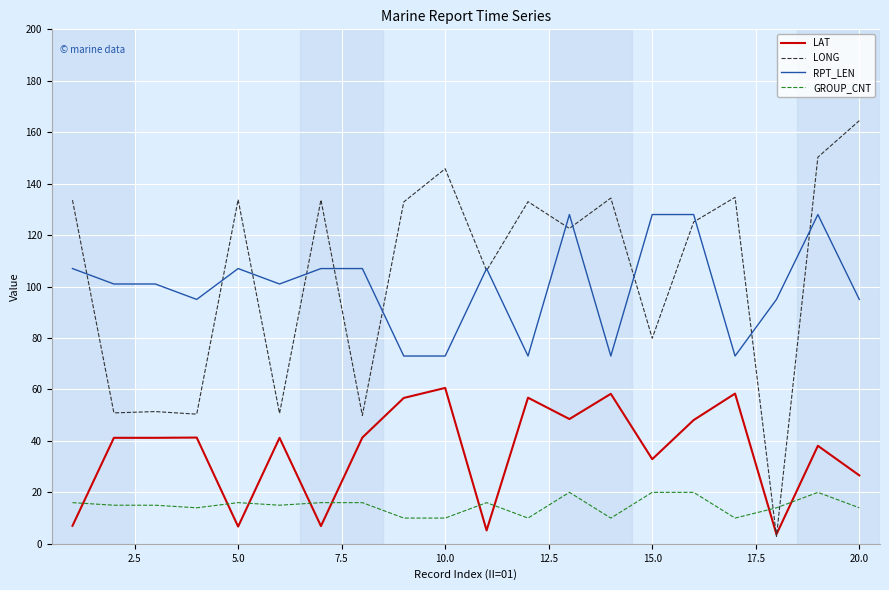

Rank the series by their maximum value, from lowest to highest.

GROUP_CNT, LAT, RPT_LEN, LONG